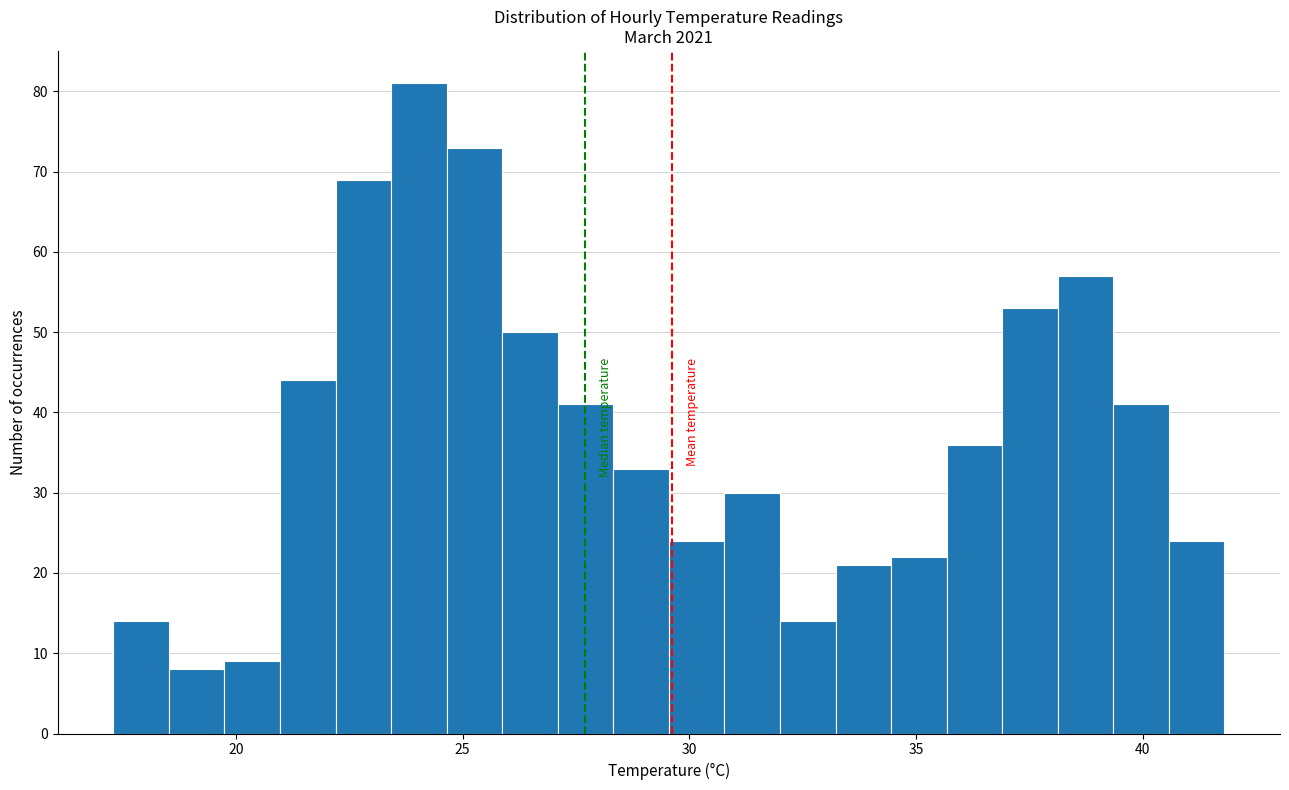

Around what value on the x-axis is the tallest bar? Give the approximate position of its centre, as read against the axis.

24.0